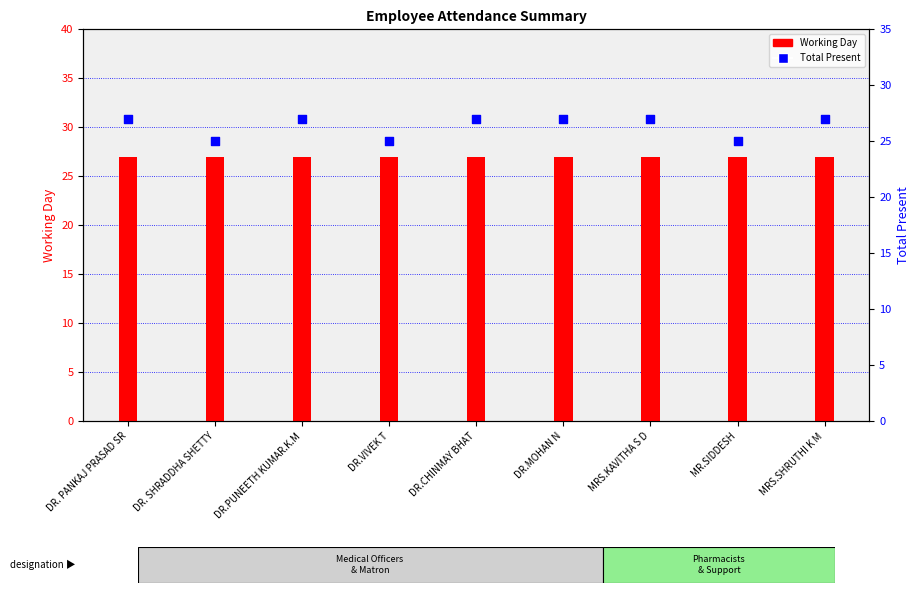

Which series reaches the maximum Y coordinate?

Working Day